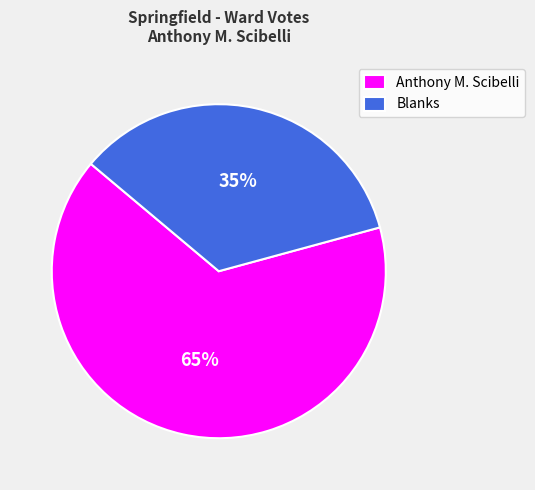

Which slice is the largest?

Anthony M. Scibelli